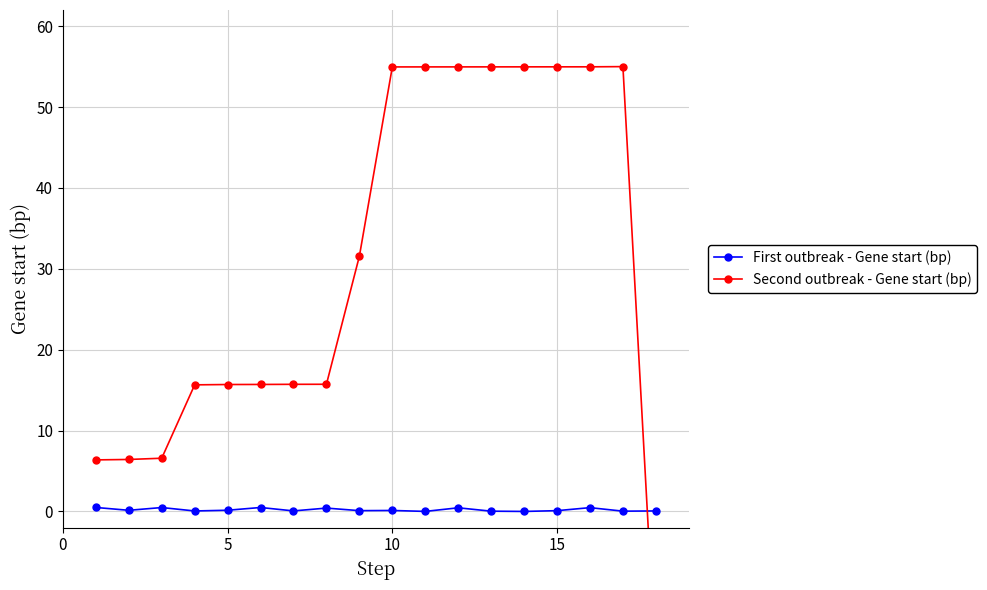

List the series in order of their overall mean, highest first.

Second outbreak - Gene start (bp), First outbreak - Gene start (bp)